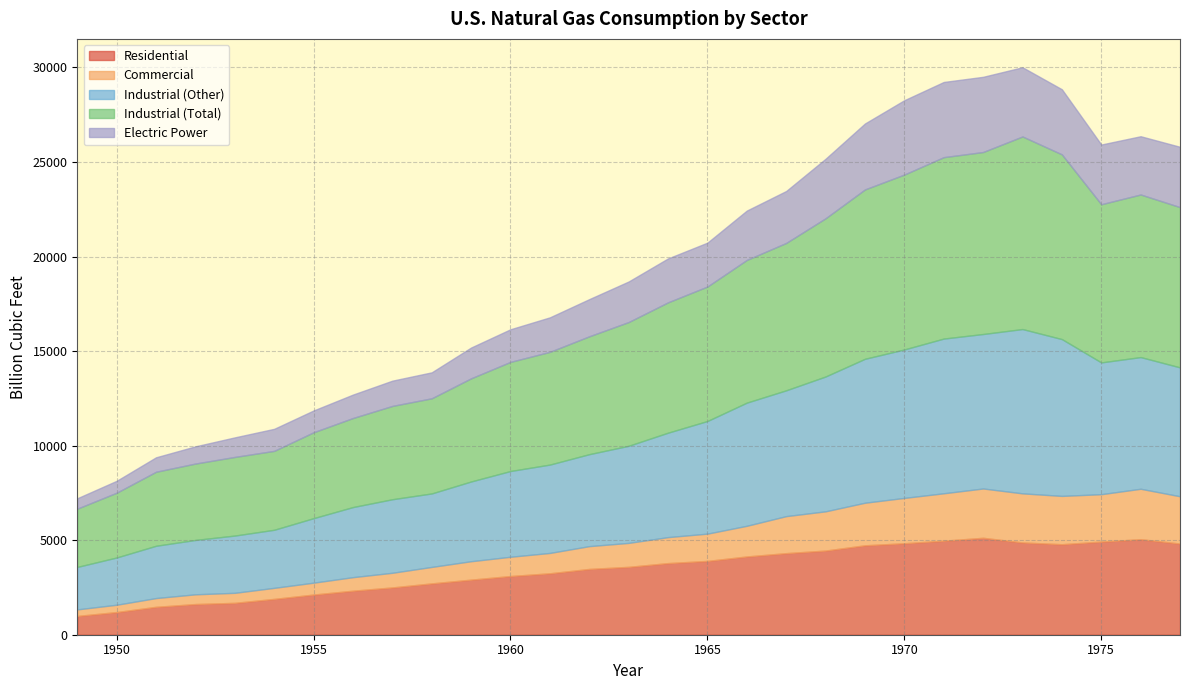

What is the value of the Commercial point at the 11th from the left?

975.1